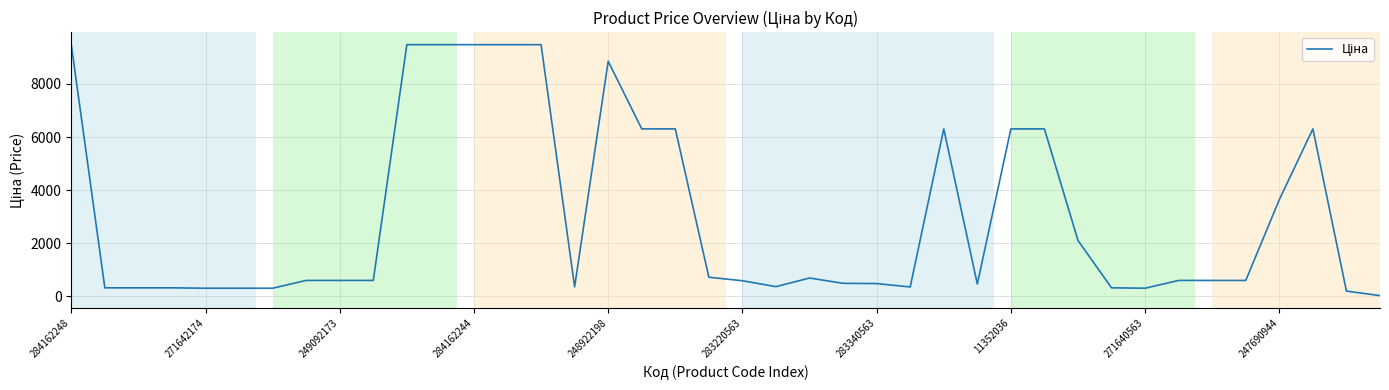

What is the greatest value displayed?

9480.1